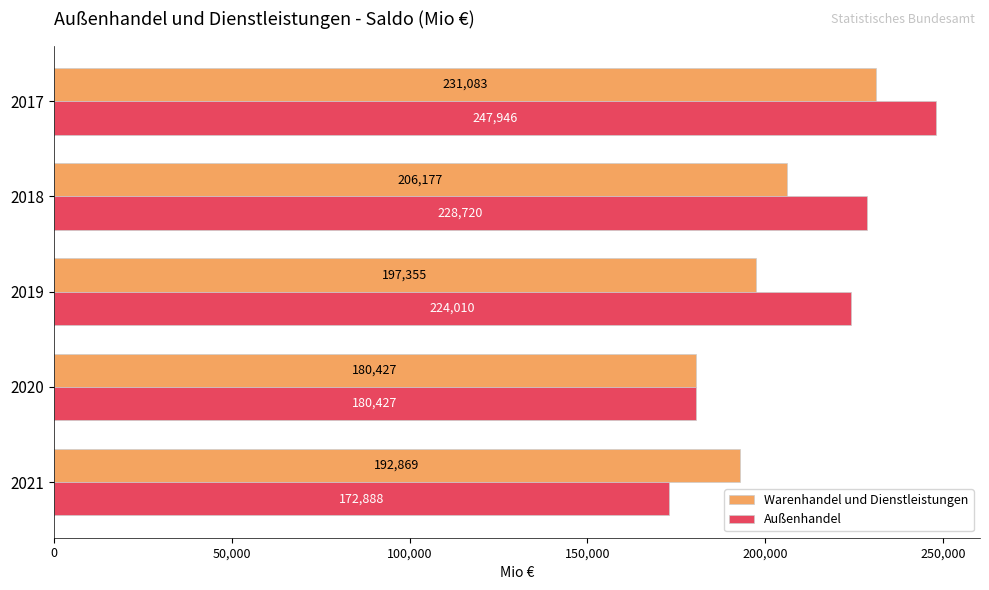

The Außenhandel series shows 91090 at 2019. True or false?

False